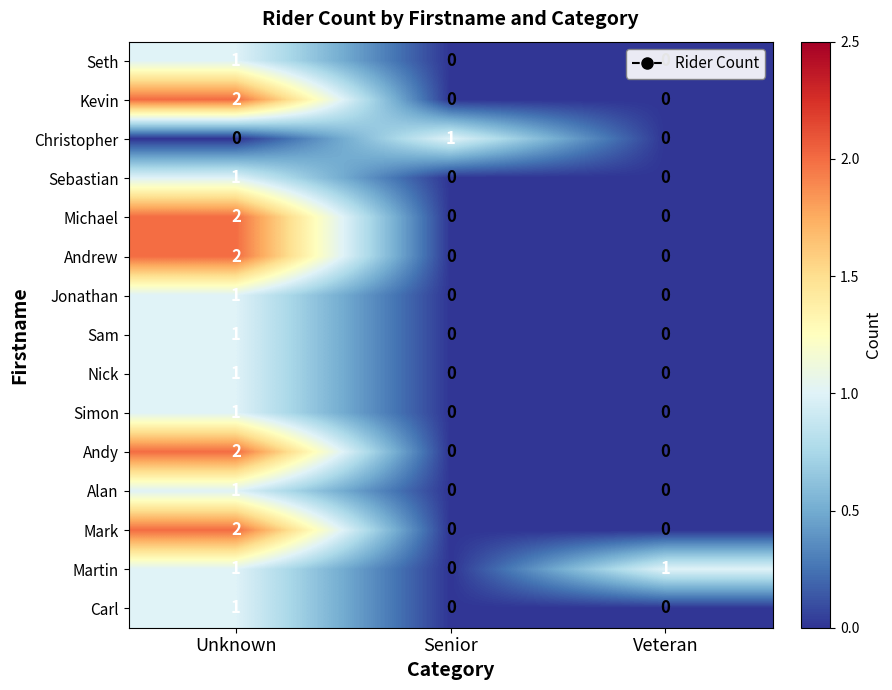

At which category is the sum across all series the highest?

Unknown